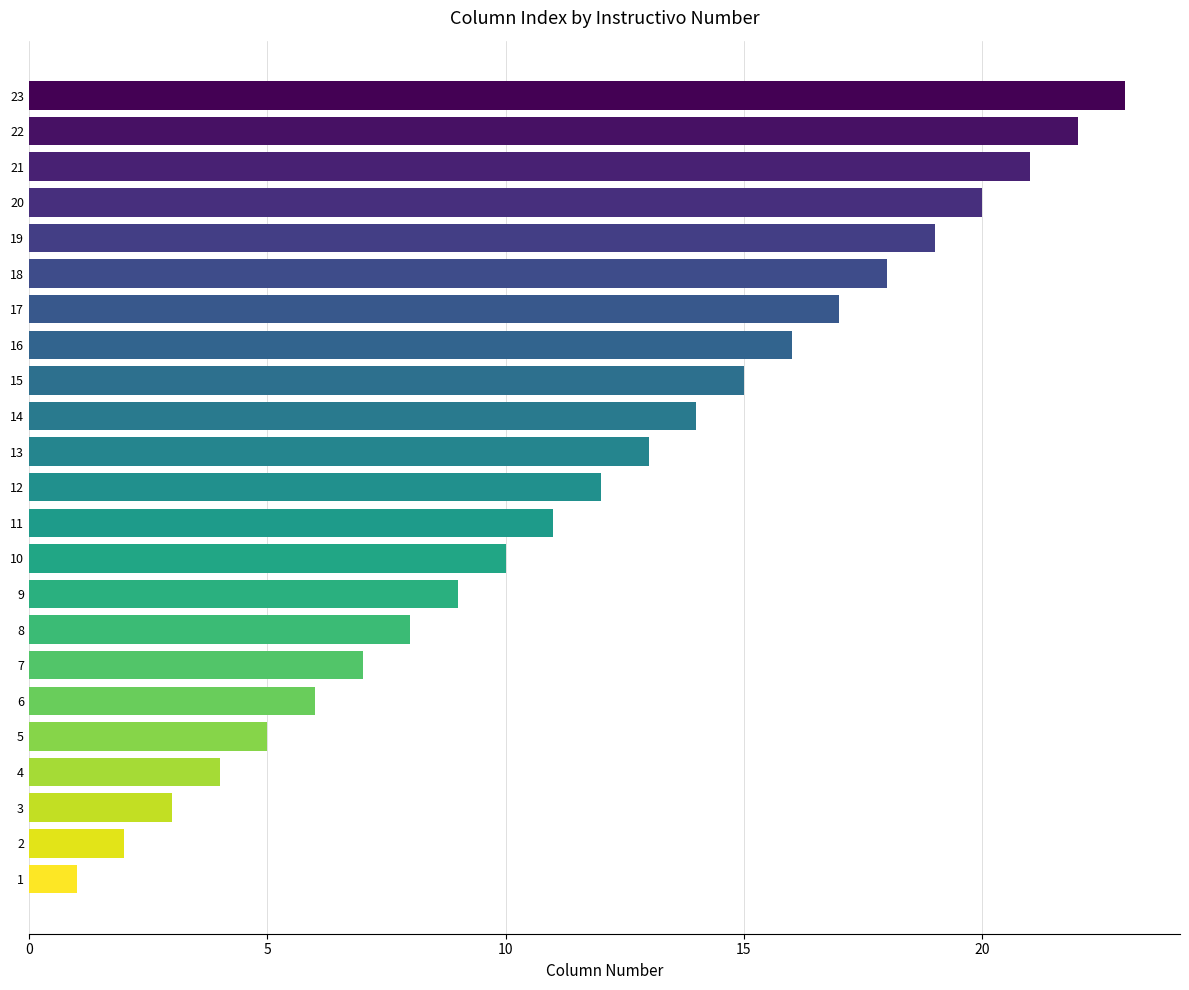

At which label is the value closest to 12?

12